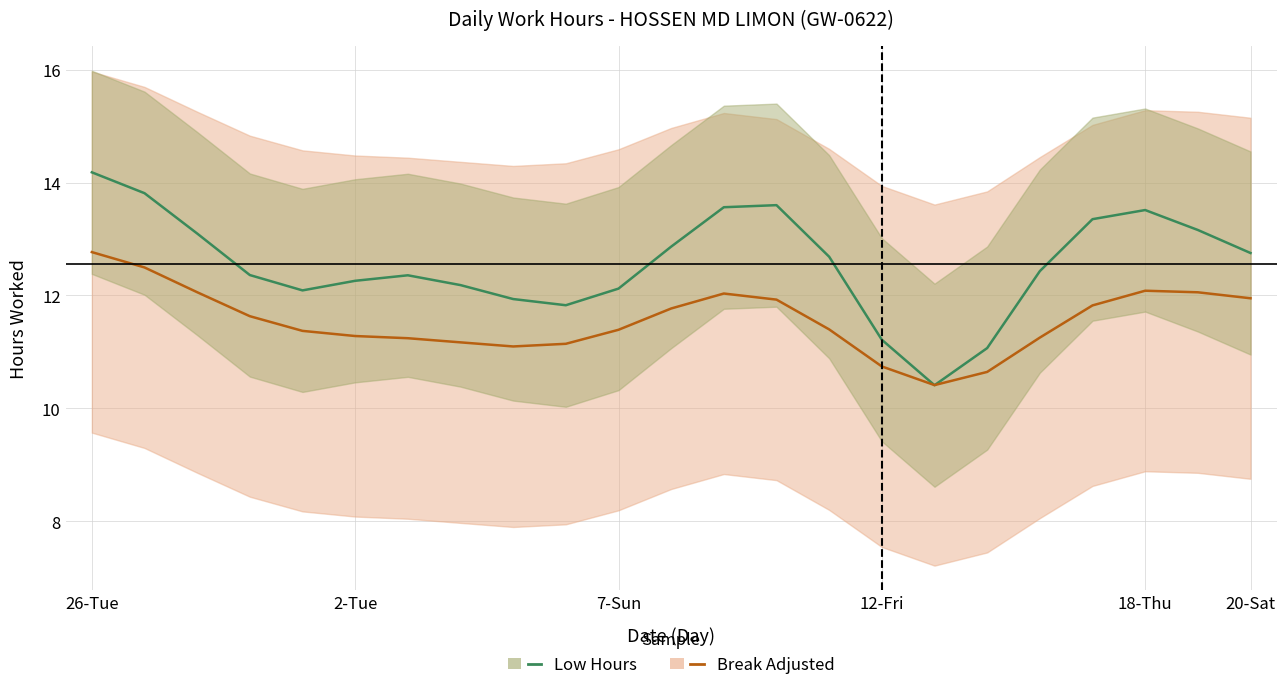

How many distinct data groups are displayed?

2